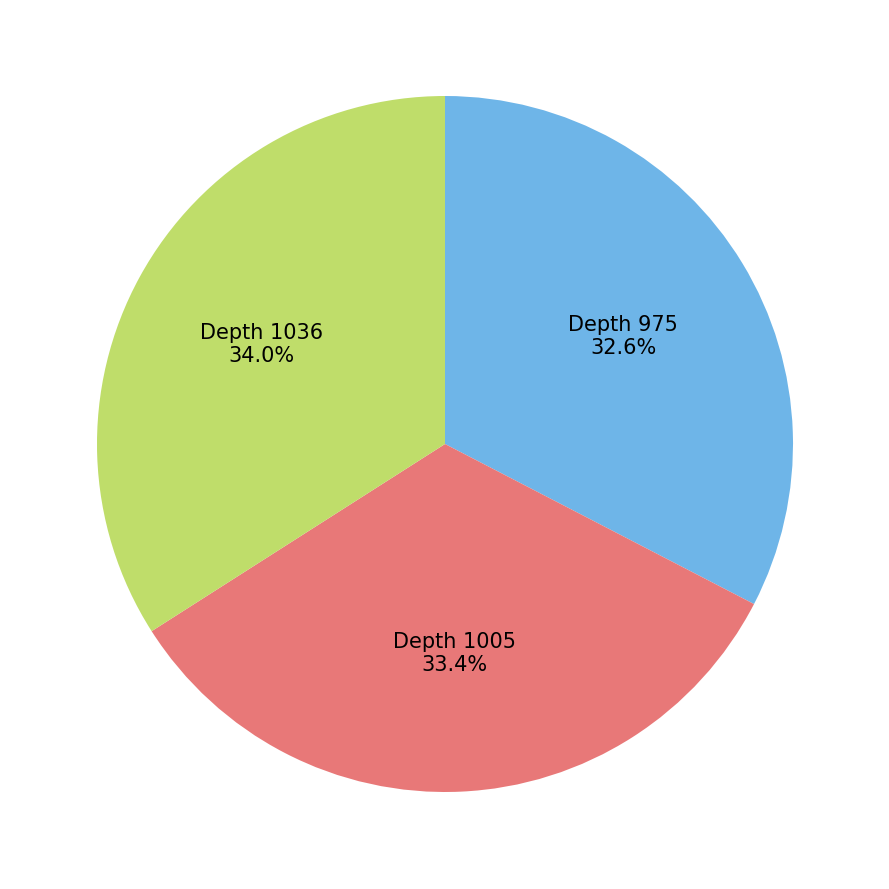

Is there a majority slice in this chart?

No